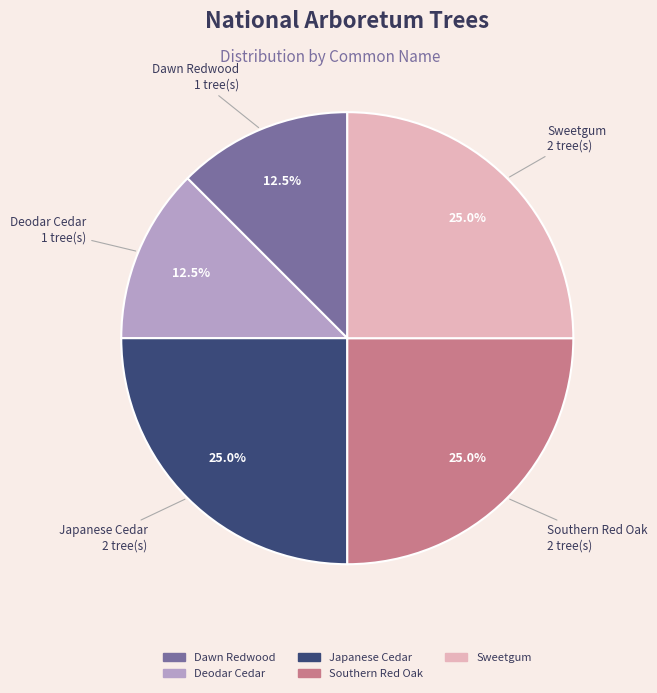

Is there any slice that represents more than half of the pie?

No